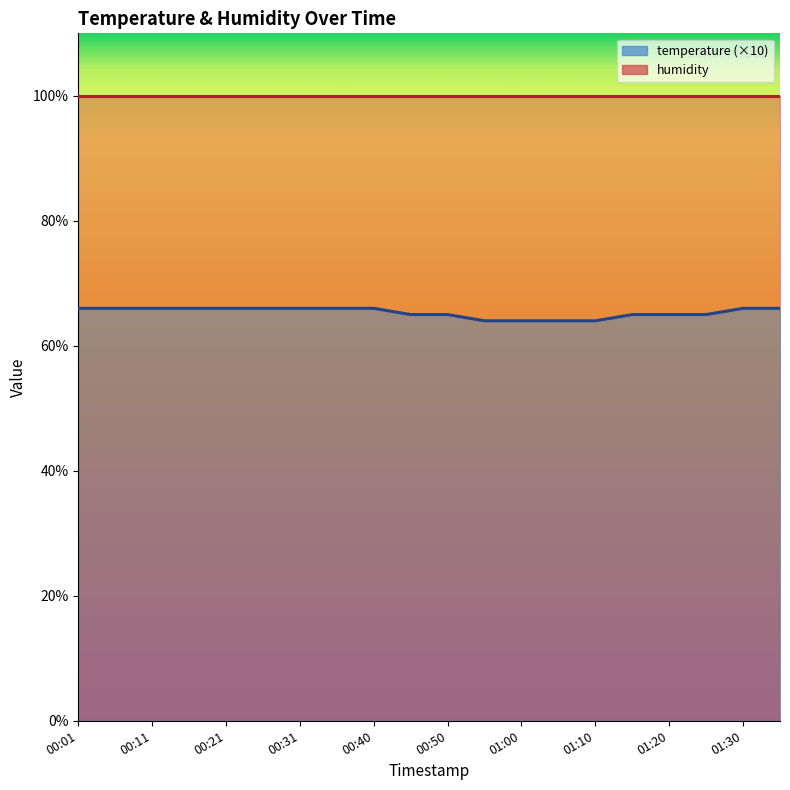

Is it true that the value at 01:25 is 65?

True